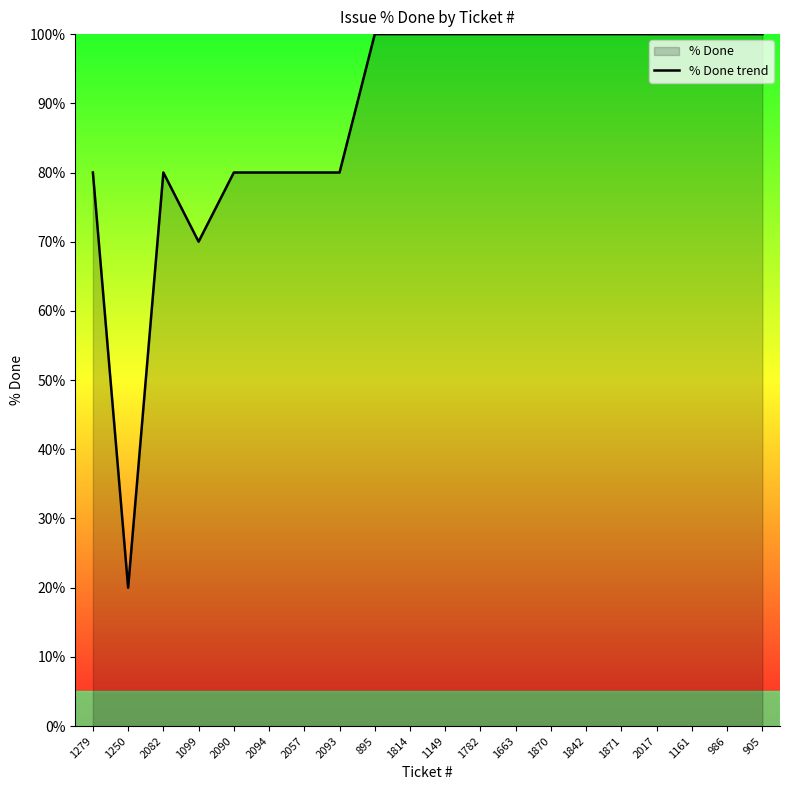

True or false: the data shows 39 at 1870.

False